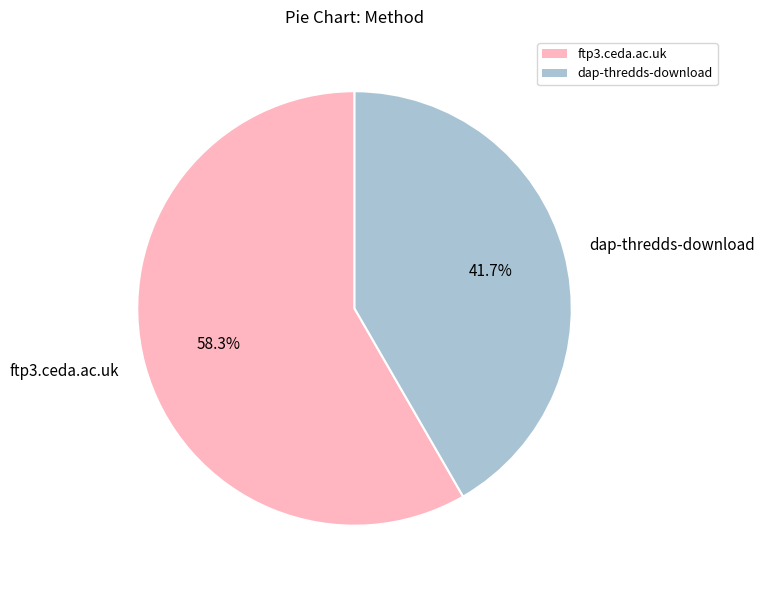

Is there any slice that represents more than half of the pie?

Yes